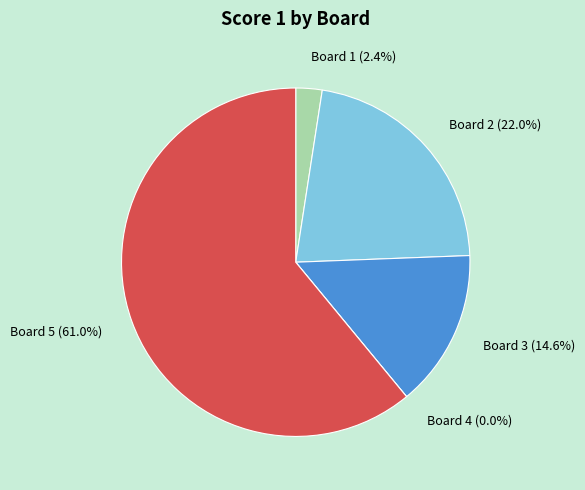

To the nearest percent, what is the average slice percentage?

20%